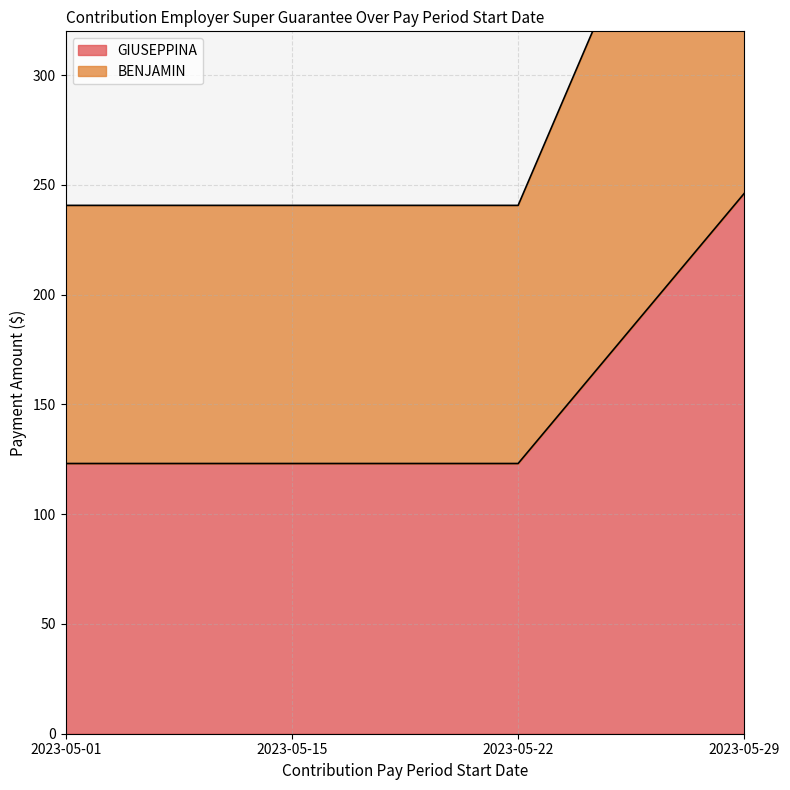

At how many categories does at least one series exceed 392?

1